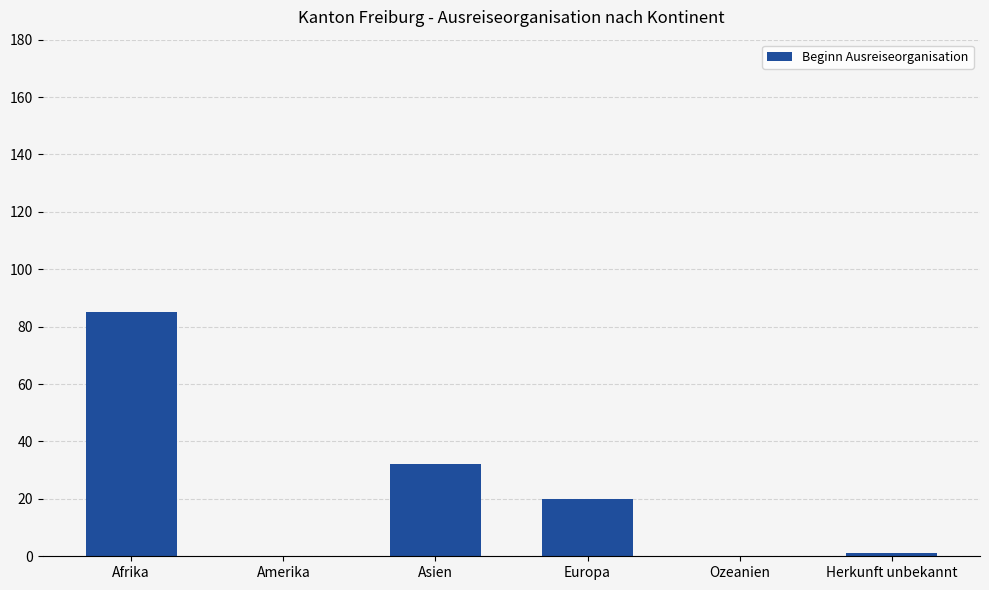

Where is the data nearest to the value 42?

Asien